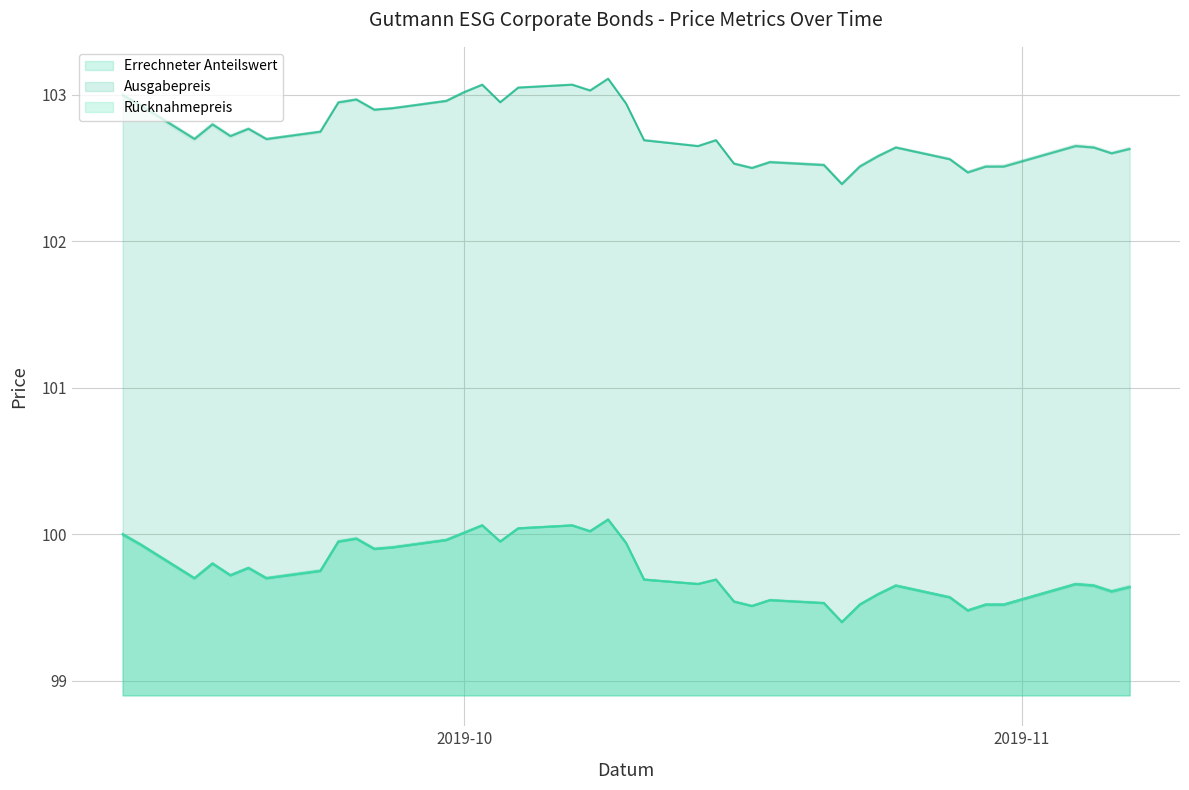

What is the maximum value for Errechneter Anteilswert?

100.1